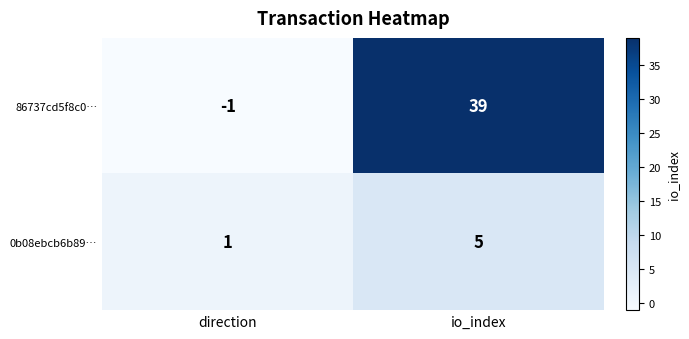

At which category is the sum across all series the highest?

io_index